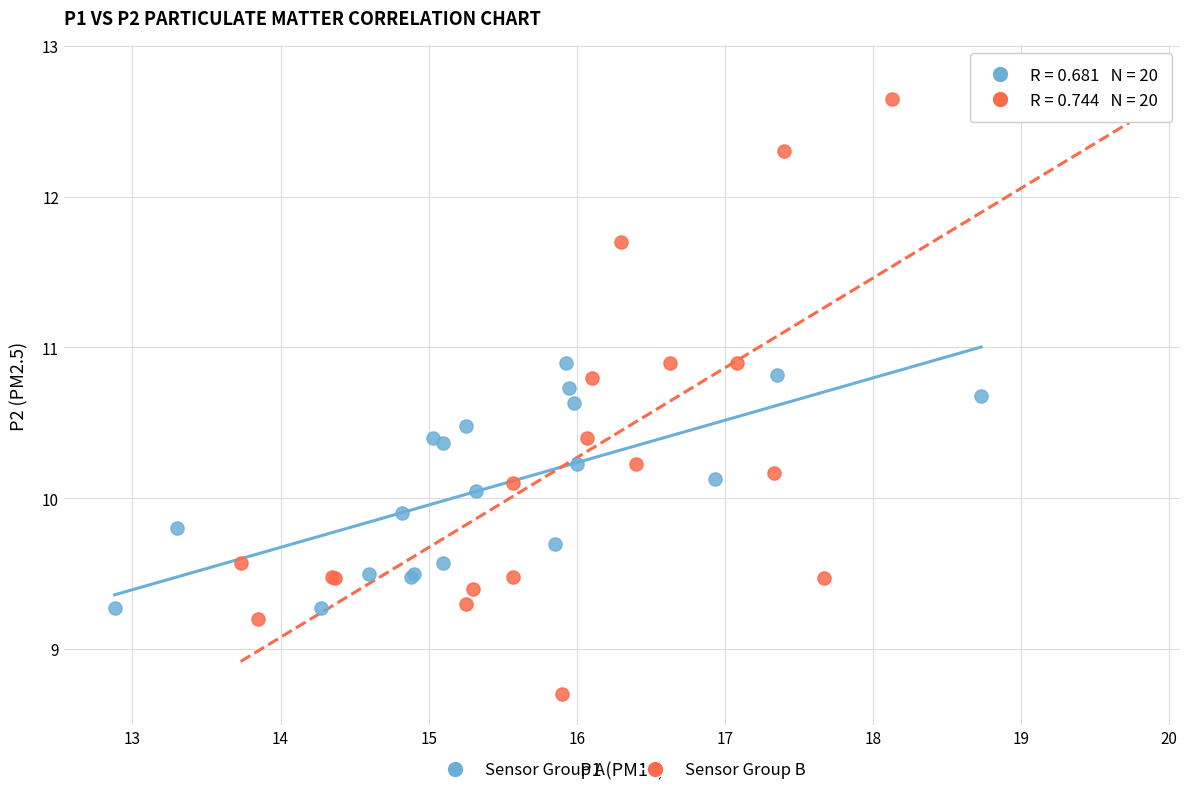

What are all the series names shown in the legend?

Sensor Group A, Sensor Group B